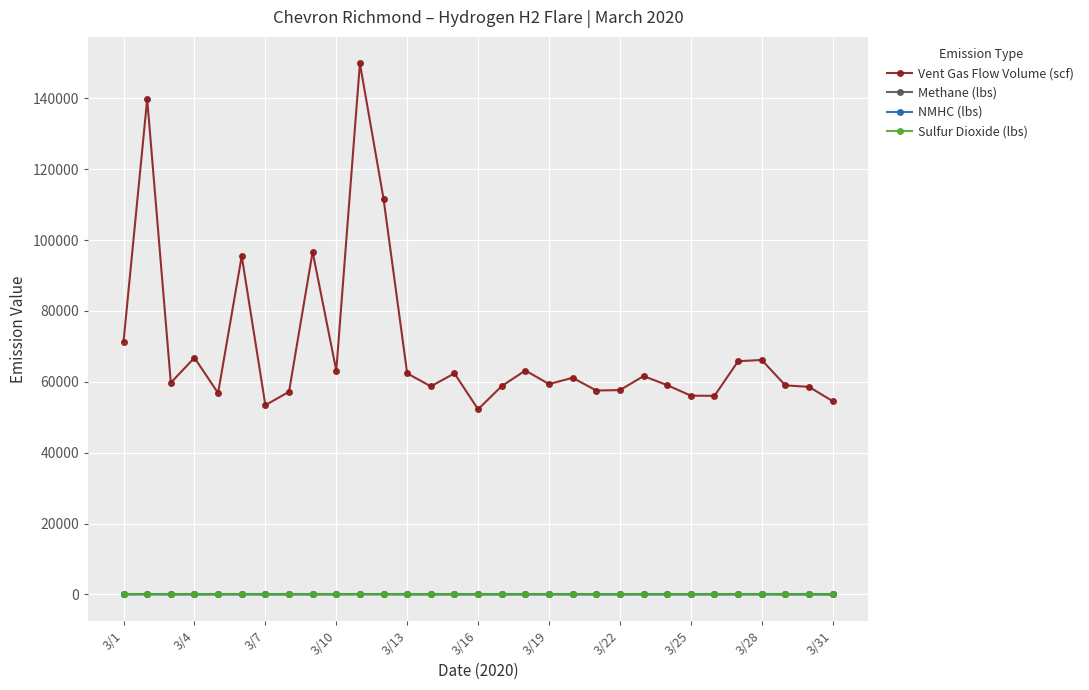

What is the value of the Vent Gas Flow Volume (scf) point at the 15th from the left?

62363